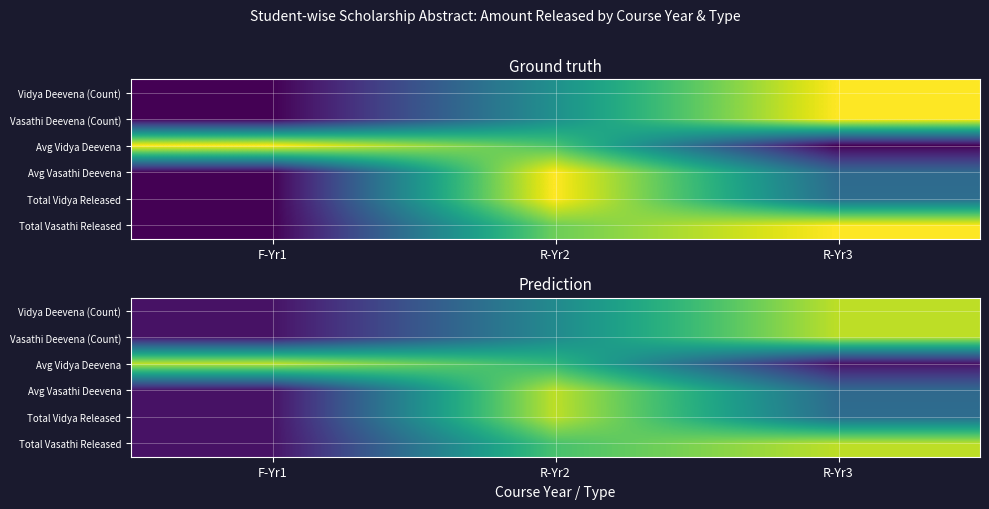

True or false: Avg Vidya Deevena has a value of 0.0 at R-Yr3.

False